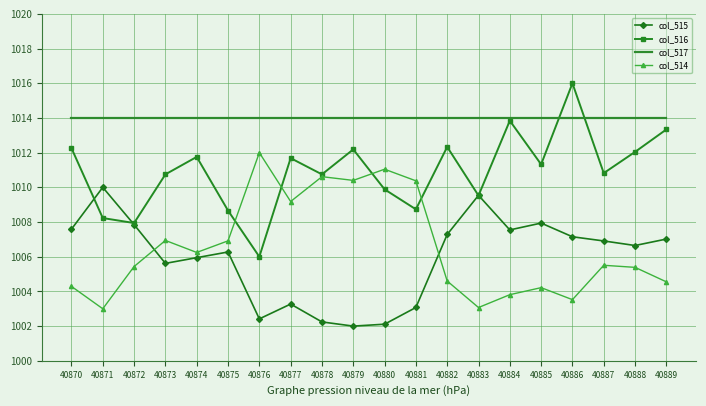

Is it true that col_517 equals 508.2 at 40883?

False